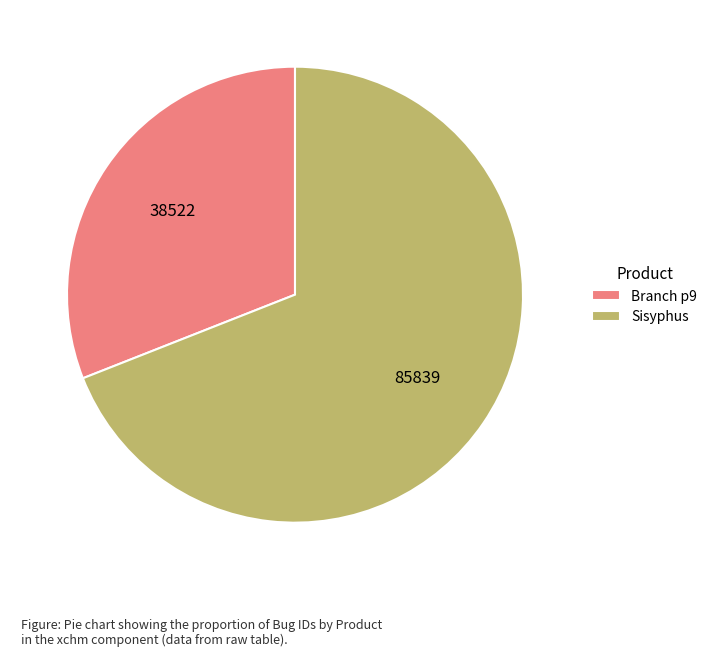

How many slices are in this pie chart?

2